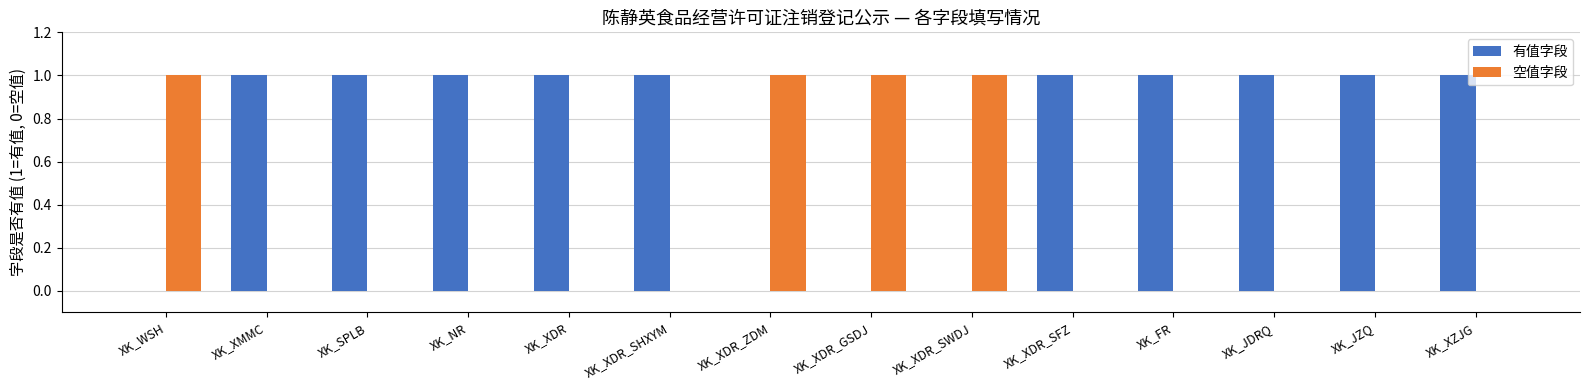

Reading left to right, extract all data points from this chart.

有值字段: XK_WSH=0	XK_XMMC=1	XK_SPLB=1	XK_NR=1	XK_XDR=1	XK_XDR_SHXYM=1	XK_XDR_ZDM=0	XK_XDR_GSDJ=0	XK_XDR_SWDJ=0	XK_XDR_SFZ=1	XK_FR=1	XK_JDRQ=1	XK_JZQ=1	XK_XZJG=1
空值字段: XK_WSH=1	XK_XMMC=0	XK_SPLB=0	XK_NR=0	XK_XDR=0	XK_XDR_SHXYM=0	XK_XDR_ZDM=1	XK_XDR_GSDJ=1	XK_XDR_SWDJ=1	XK_XDR_SFZ=0	XK_FR=0	XK_JDRQ=0	XK_JZQ=0	XK_XZJG=0